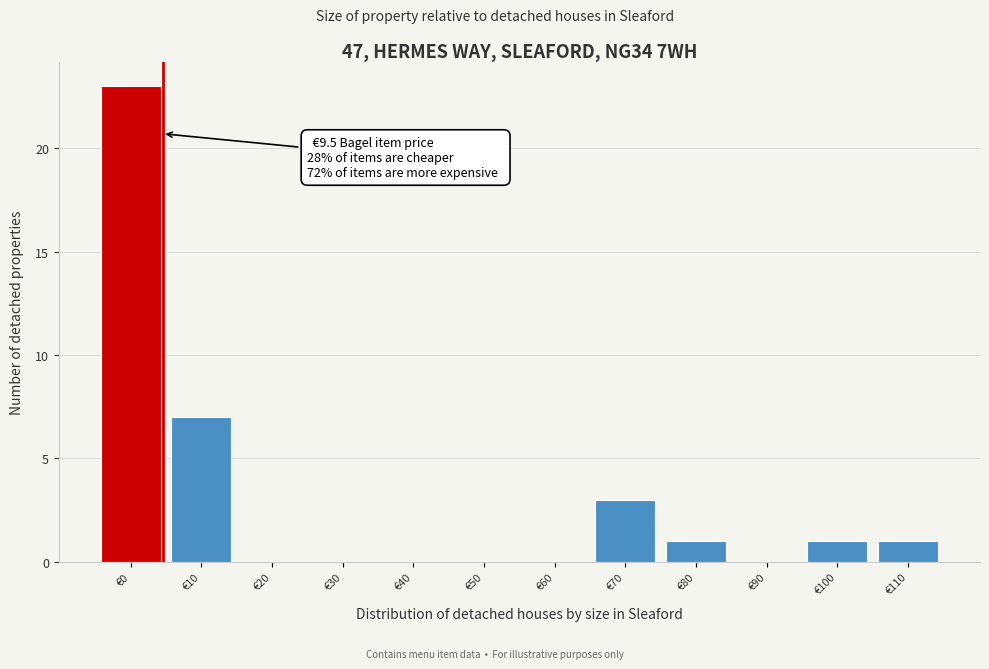

Reading left to right, what are all the values shown in this chart?

€0=23	€10=7	€20=0	€30=0	€40=0	€50=0	€60=0	€70=3	€80=1	€90=0	€100=1	€110=1